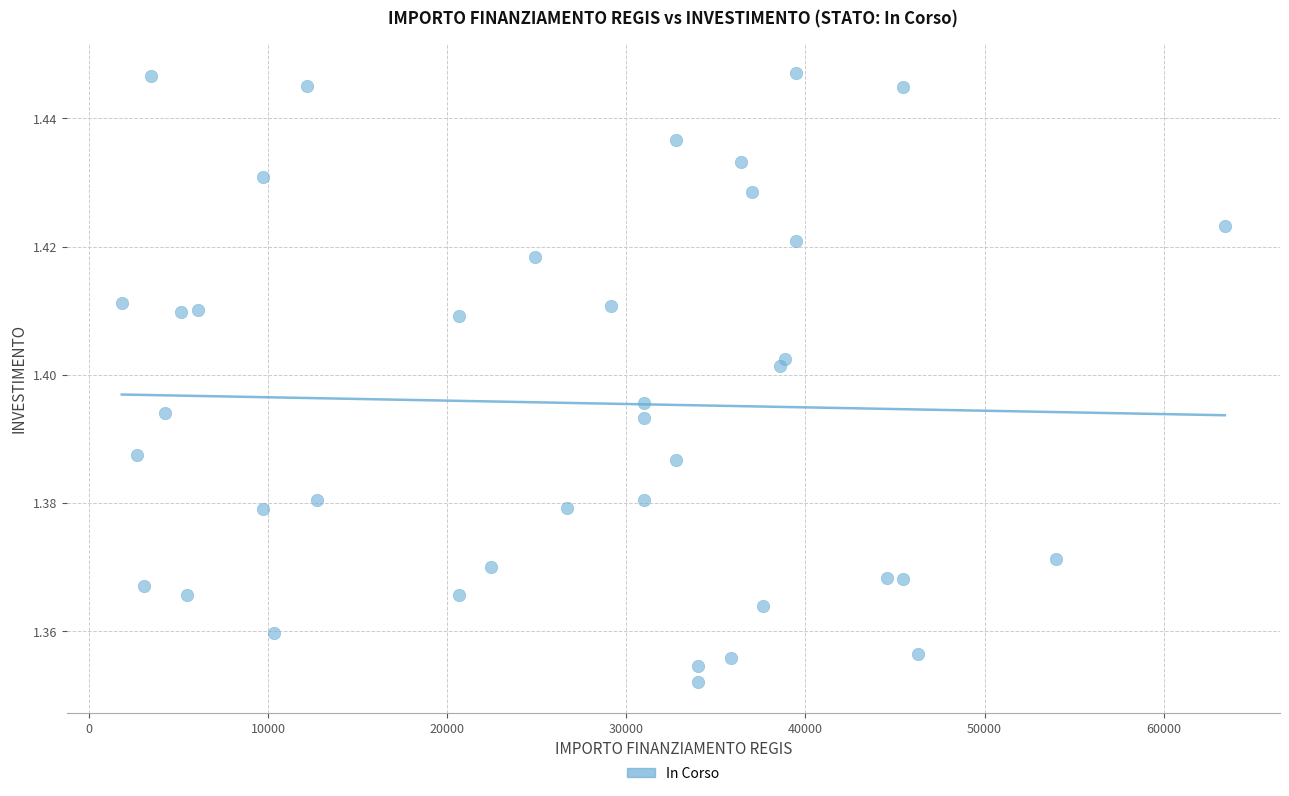

What is the range of X values (max minus min)?

61597.0